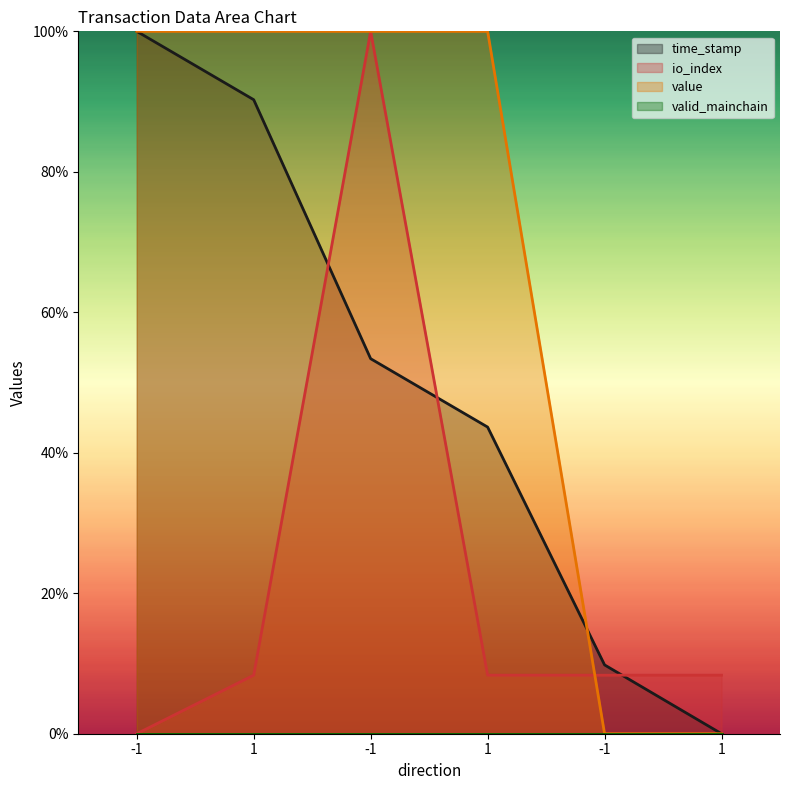

The time_stamp series shows 1.4 at -1. True or false?

False